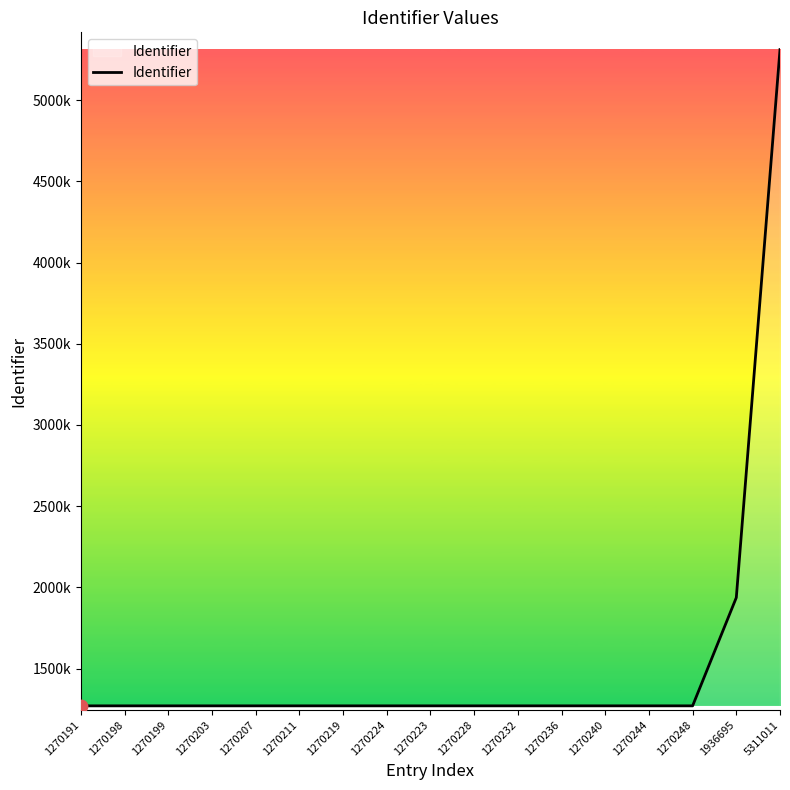

What is the change in value from 1270198 to 1270244?

+46